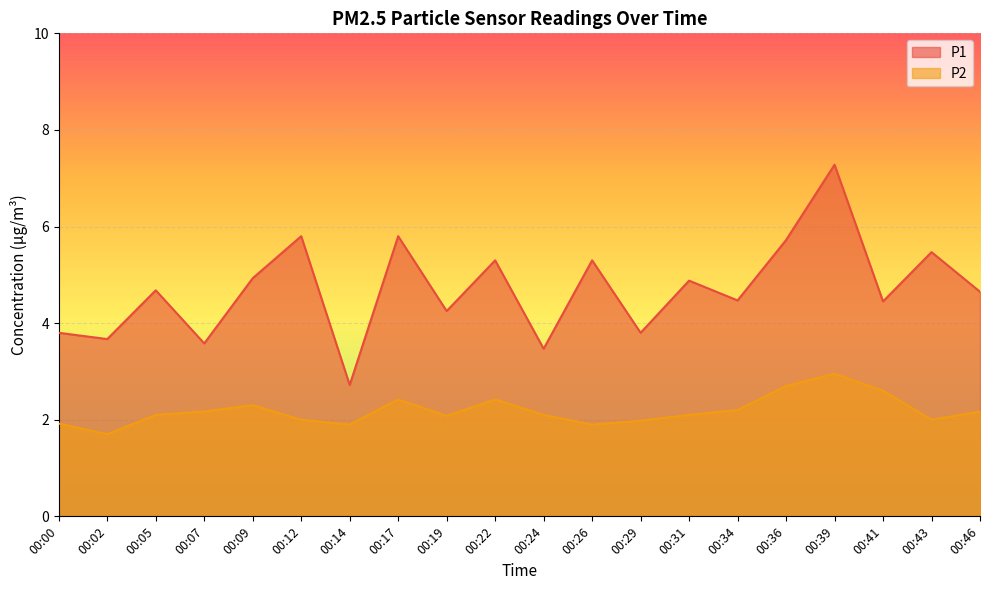

Rank the series by their maximum value, from highest to lowest.

P1, P2